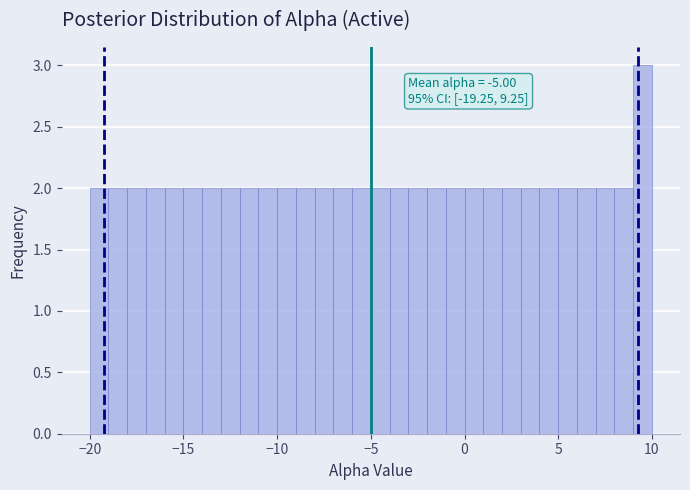

Read against the x-axis, roughly where is the centre of the tallest bar?

9.5